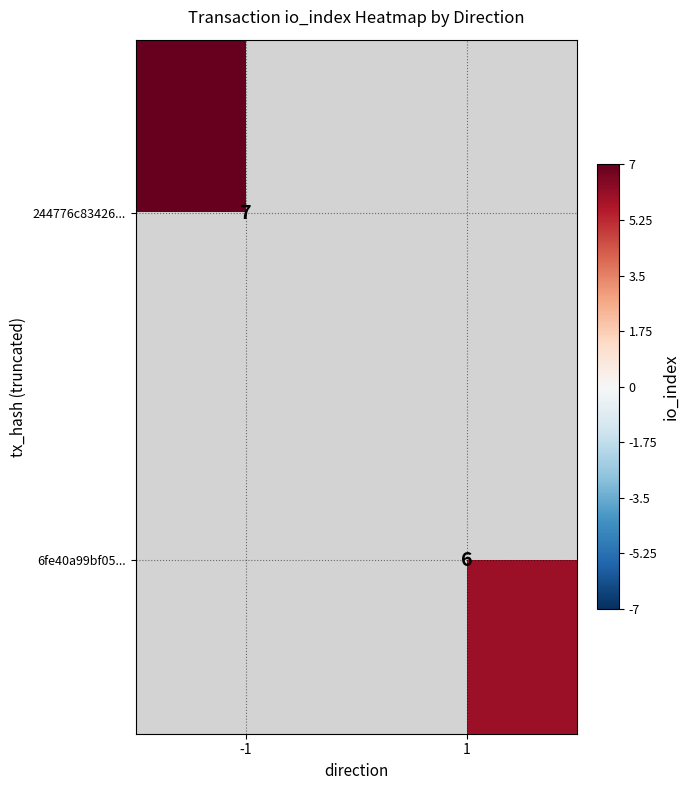

The 244776c83426... series shows 4 at -1. True or false?

False